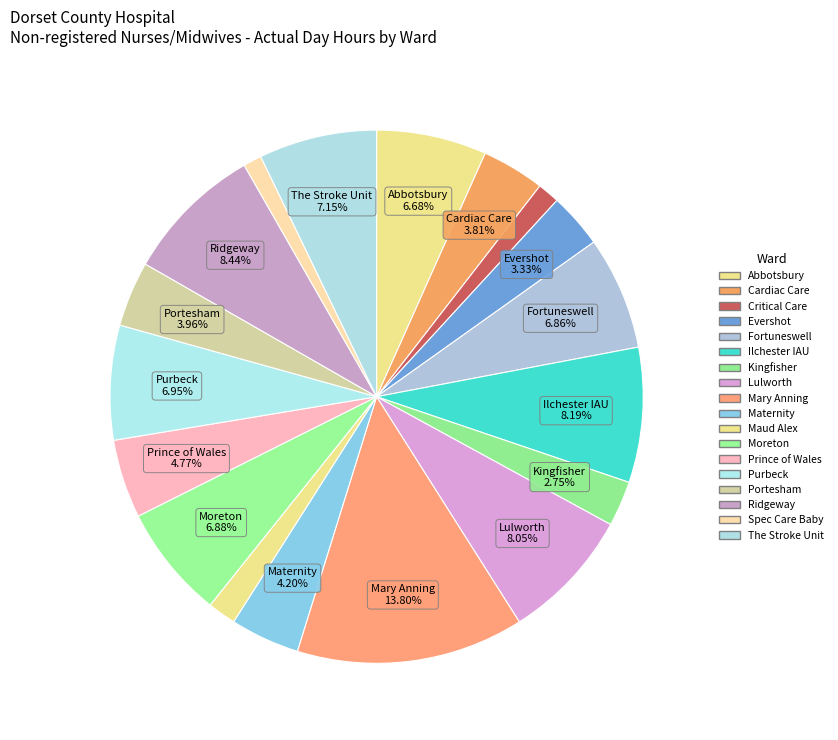

Count the number of slices in the pie.

18